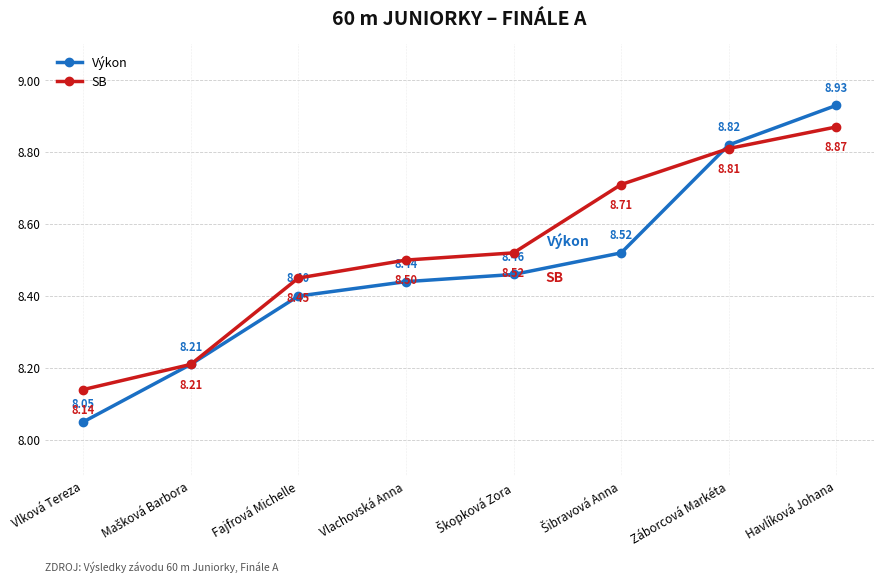

Rank the series by their maximum value, from highest to lowest.

Výkon, SB